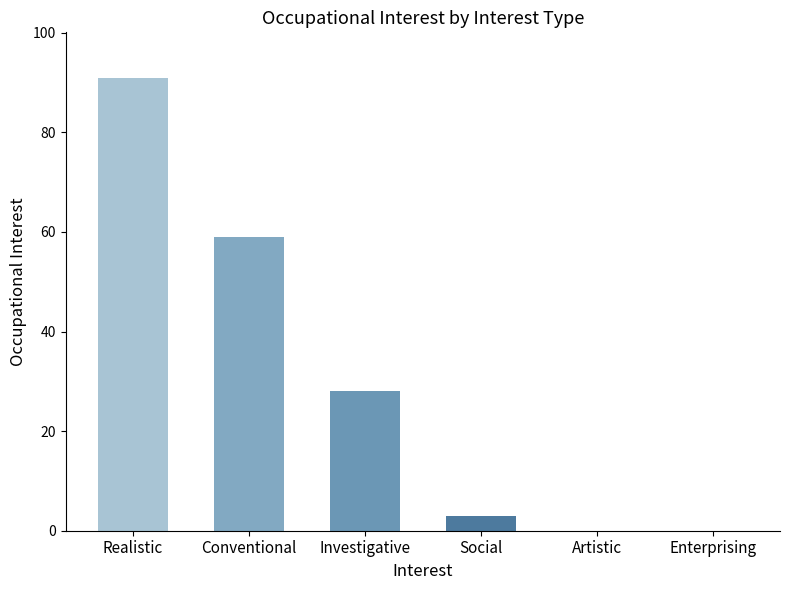

Read the value at Realistic, to the nearest 10.

90